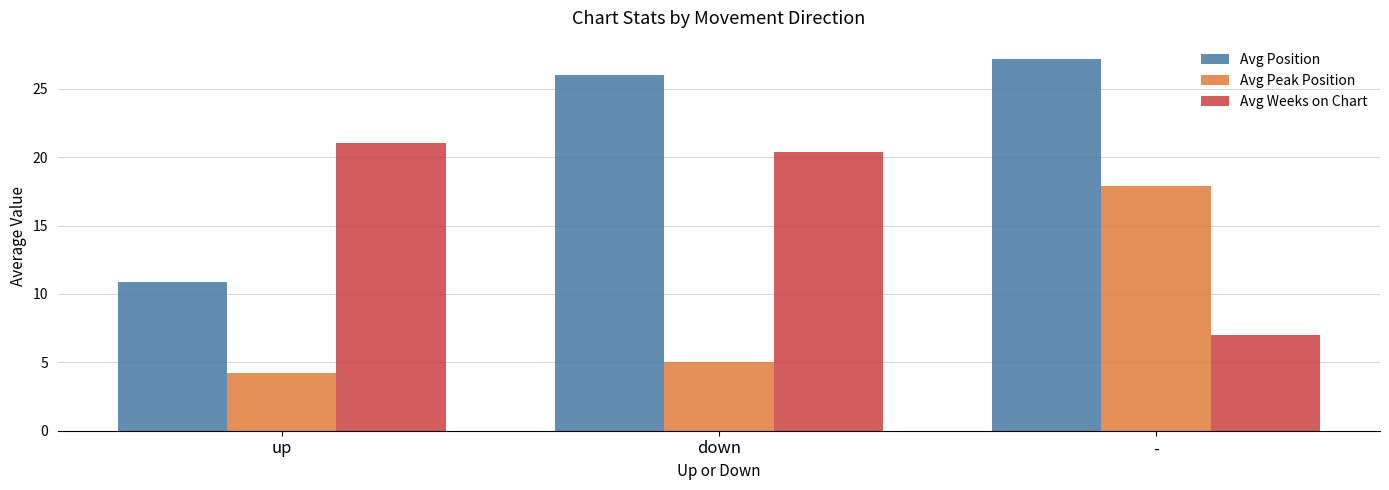

Is the value of Avg Peak Position at up greater than the value of Avg Position at down?

No